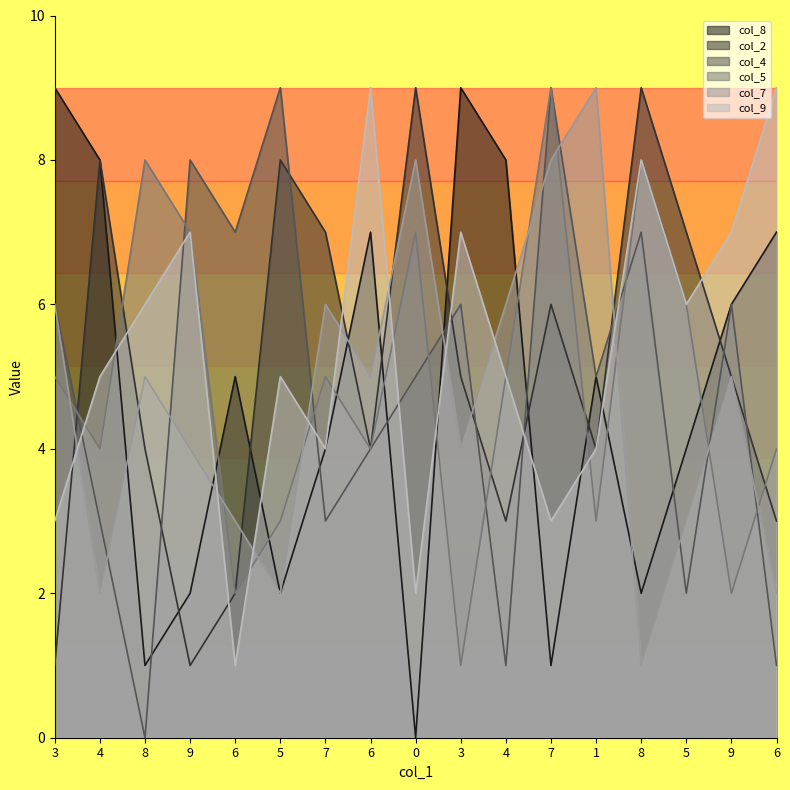

What is the highest value of the col_4 series?

9